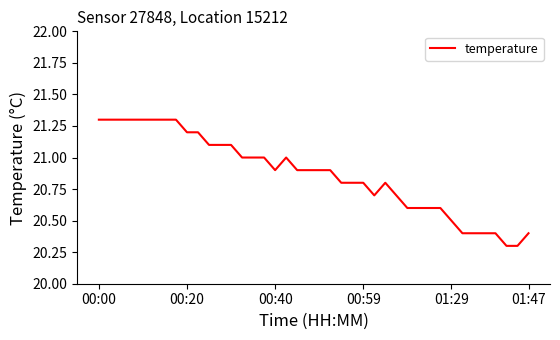

What is the maximum value shown in the chart?

21.3